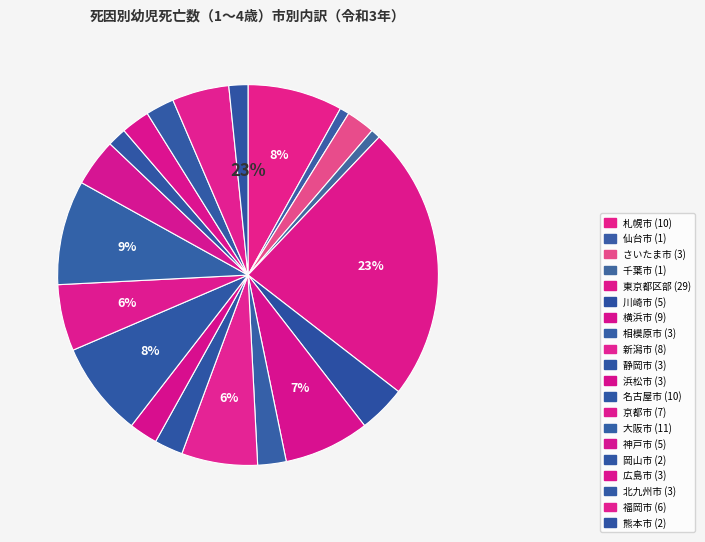

Rank the categories by value from lowest to highest.

仙台市, 千葉市, 岡山市, 熊本市, さいたま市, 相模原市, 静岡市, 浜松市, 広島市, 北九州市, 川崎市, 神戸市, 福岡市, 京都市, 新潟市, 横浜市, 札幌市, 名古屋市, 大阪市, 東京都区部